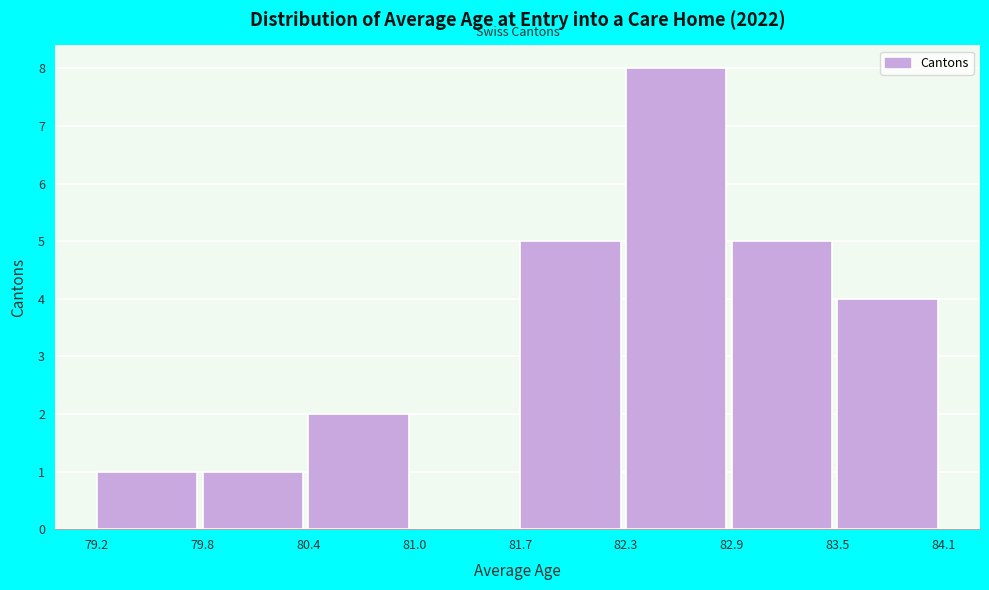

Reading left to right, list every bar in this chart as the range it spans on the x-axis followed by its height. The values are not printed on the chart, so give them approximately, as read against the axis.

79.2 to 79.8: 1
79.8 to 80.4: 1
80.4 to 81.0: 2
81.0 to 81.7: 0
81.7 to 82.3: 5
82.3 to 82.9: 8
82.9 to 83.5: 5
83.5 to 84.1: 4